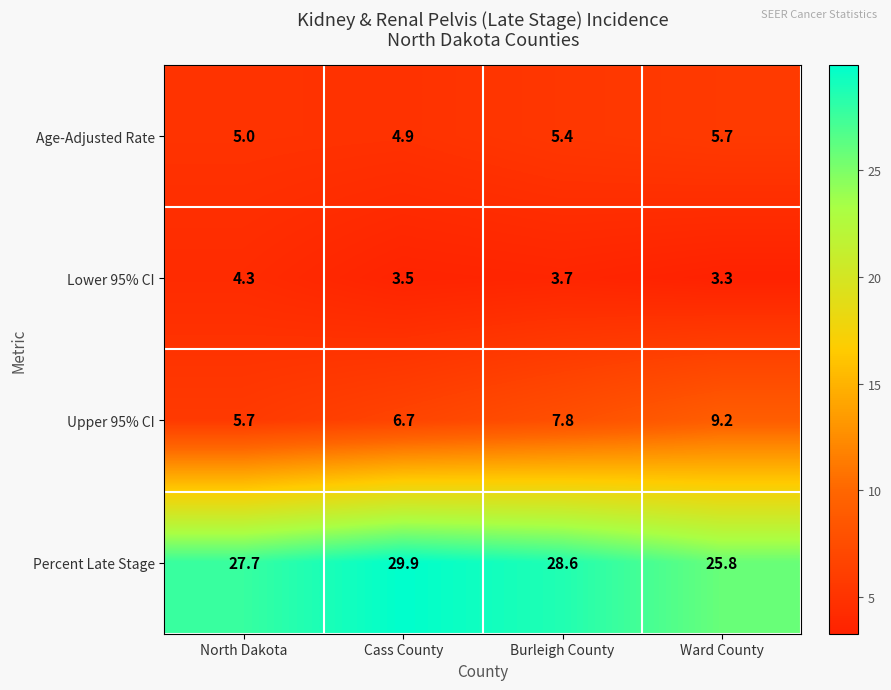

Reading left to right, what are all the values shown in this chart?

Age-Adjusted Rate: North Dakota=5.0	Cass County=4.9	Burleigh County=5.4	Ward County=5.7
Lower 95% CI: North Dakota=4.3	Cass County=3.5	Burleigh County=3.7	Ward County=3.3
Upper 95% CI: North Dakota=5.7	Cass County=6.7	Burleigh County=7.8	Ward County=9.2
Percent Late Stage: North Dakota=27.7	Cass County=29.9	Burleigh County=28.6	Ward County=25.8